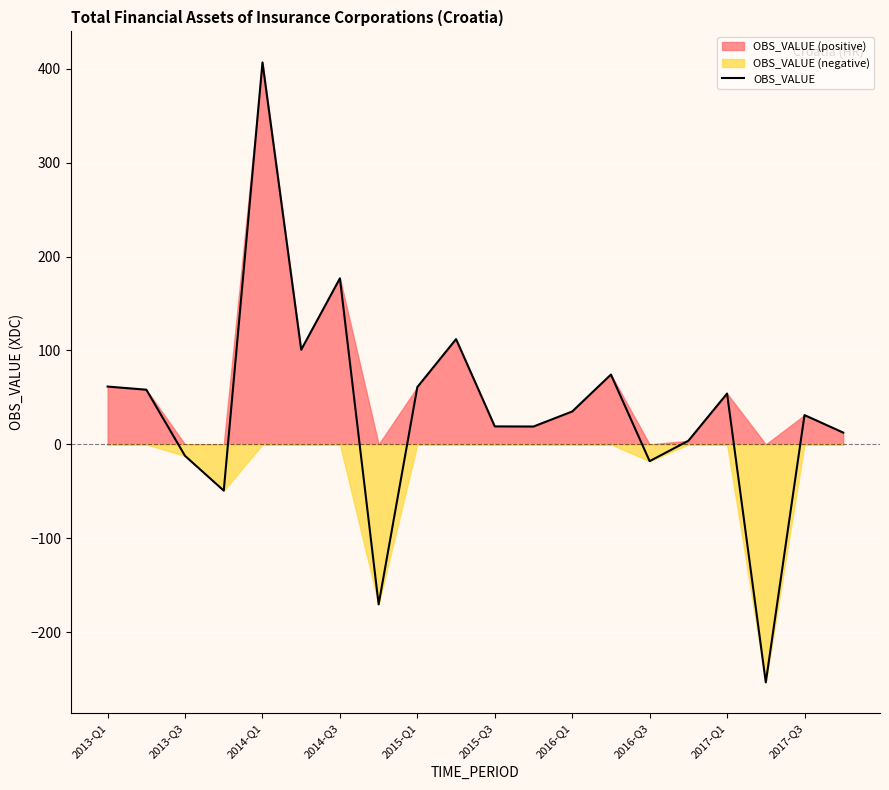

What is the greatest value displayed?

406.7